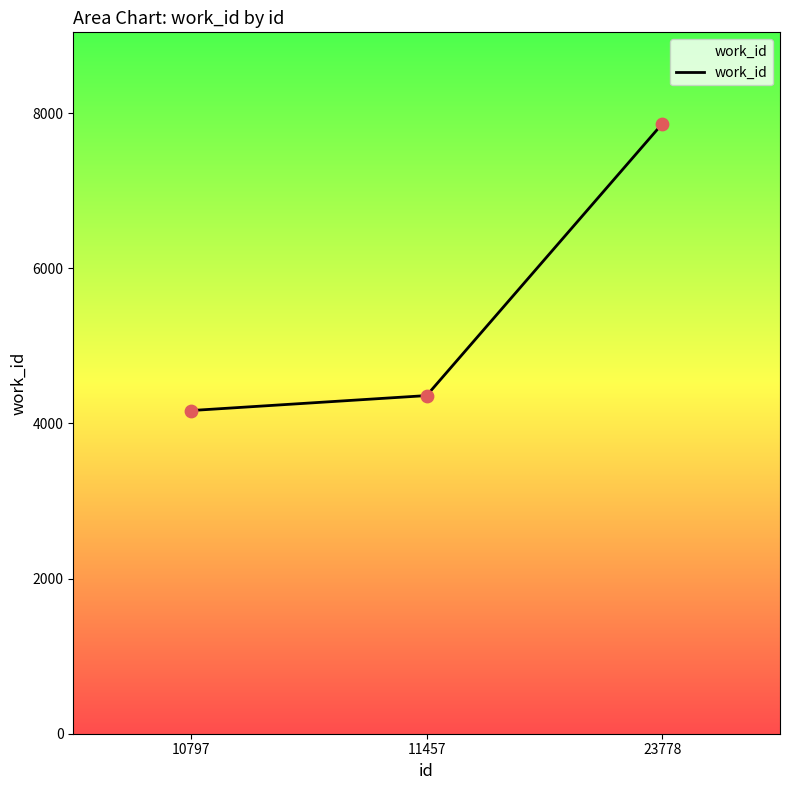

Which has a higher value, 11457 or 10797?

11457